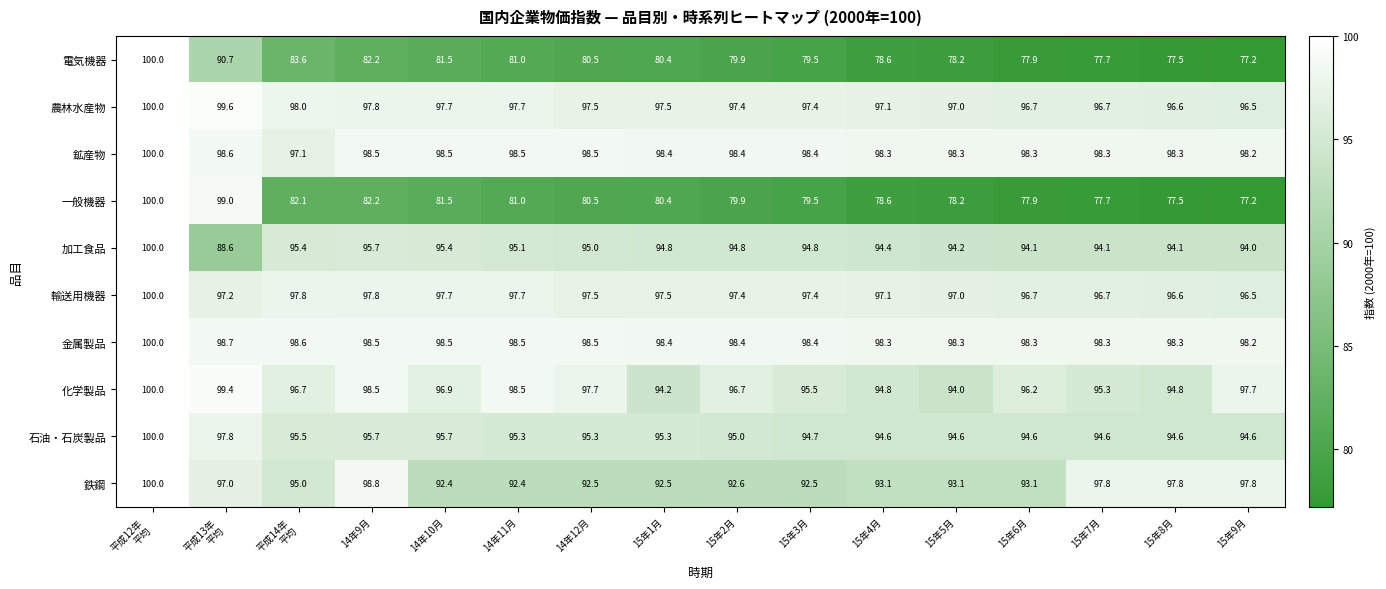

What is the minimum value shown in the chart?

77.2